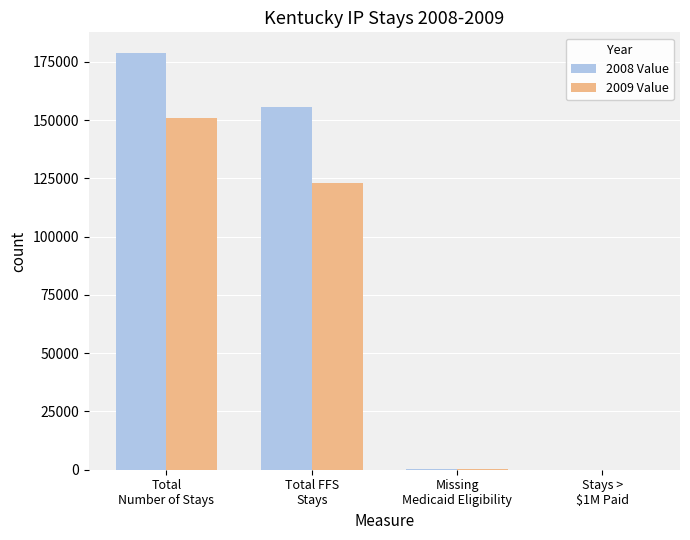

Is it true that 2008 Value equals 33001 at Total FFS
Stays?

False